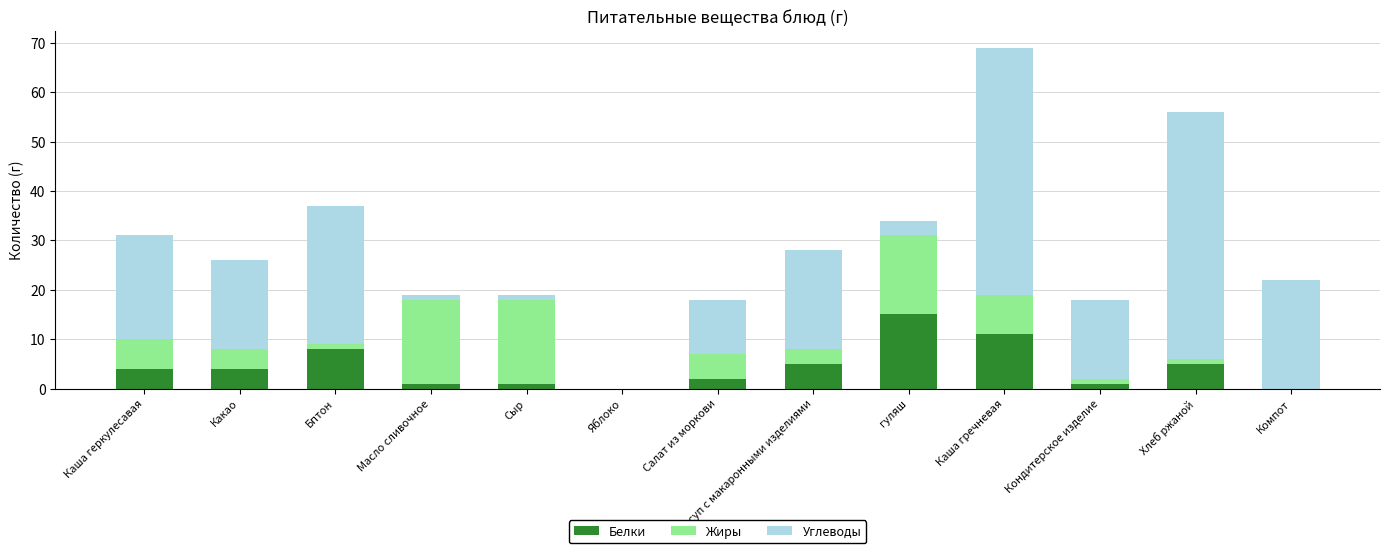

What is the sum of all Белки values?

57